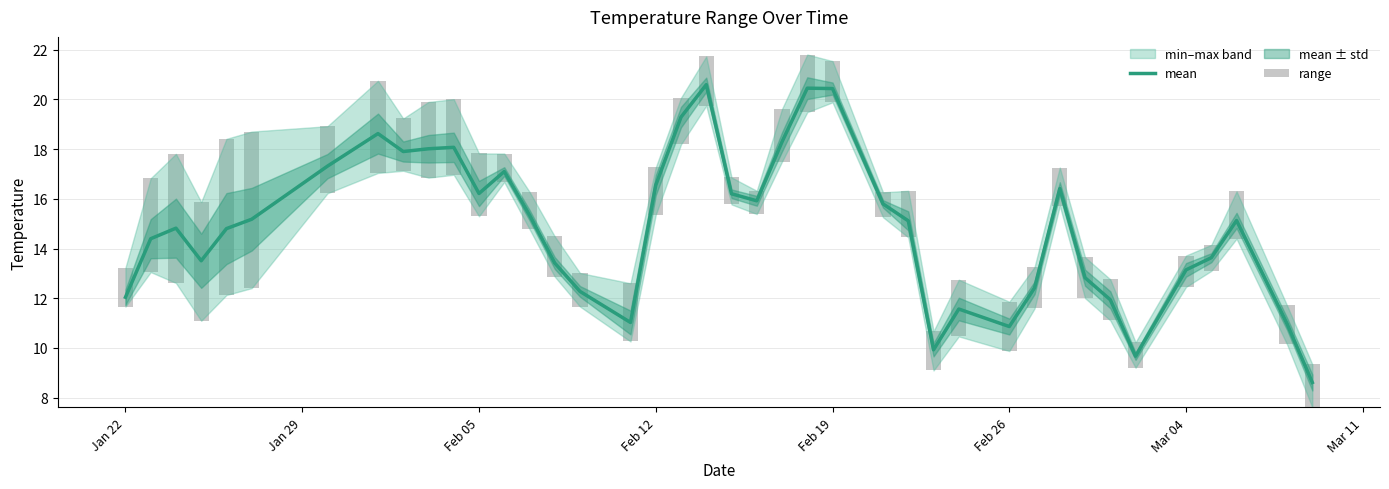

Are the bars horizontal?

No